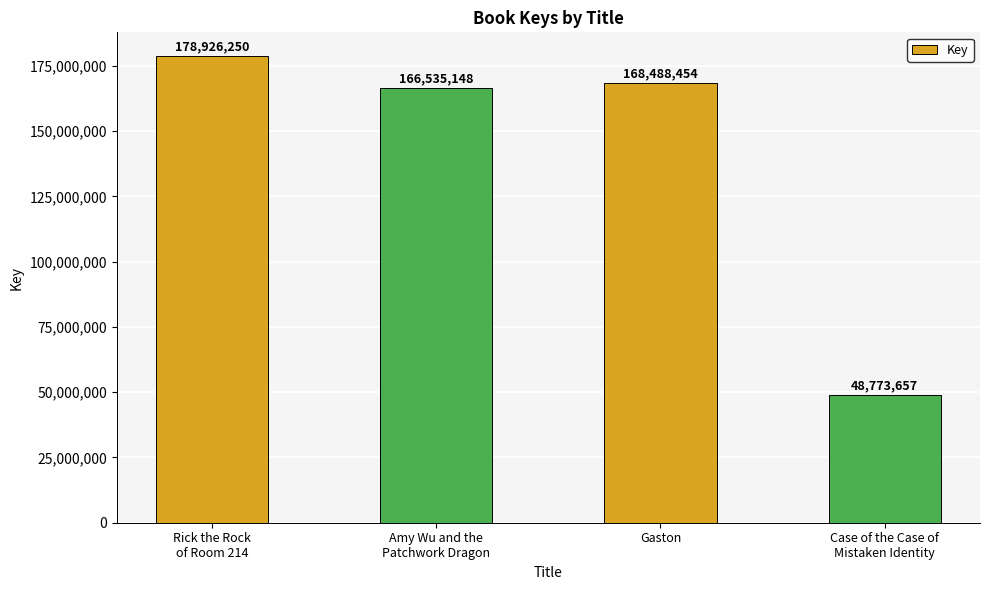

What is the average value?

140680877